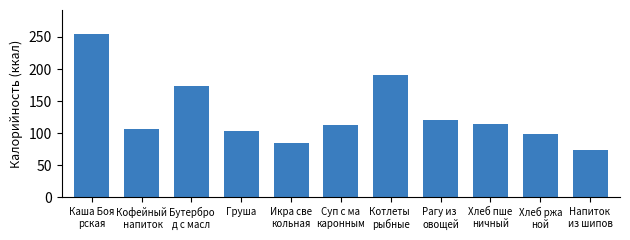

Reading right to left, extract all data points from this chart.

74.0	99.0	115.0	121.0	190.0	113.0	85.0	102.8	174.2	106.0	254.0